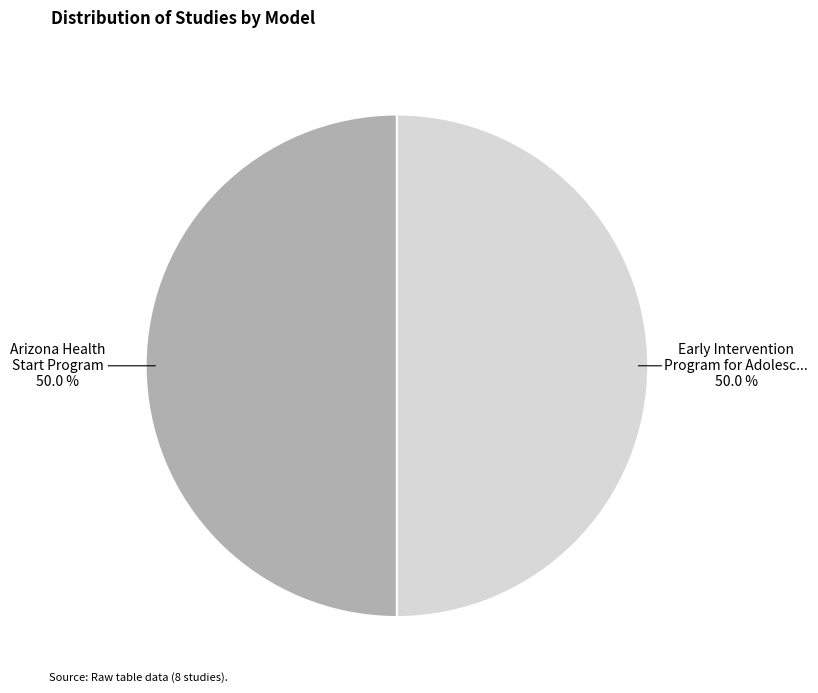

How many slices are in this pie chart?

2